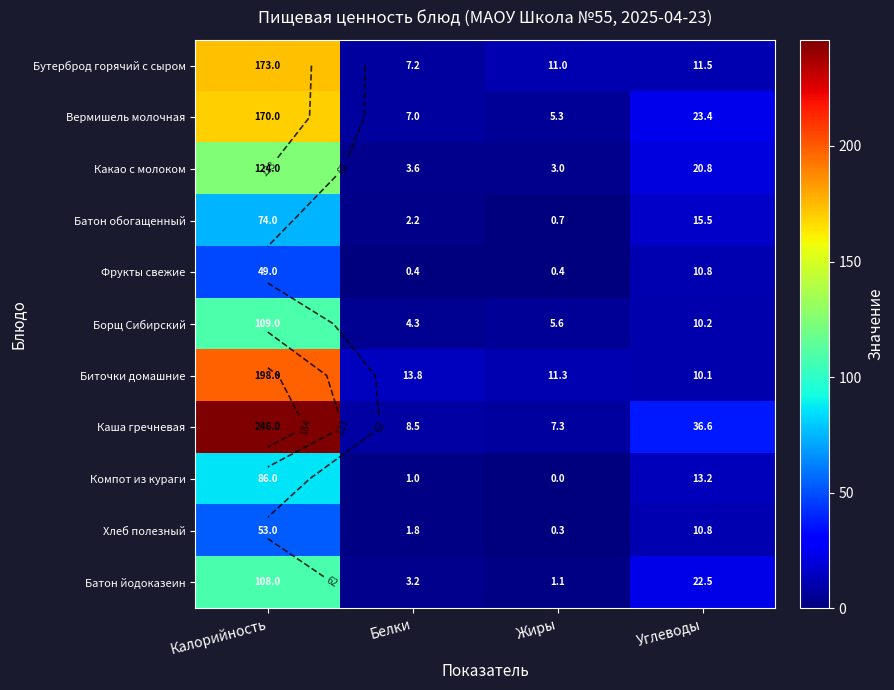

What value does the Биточки домашние series have at Калорийность?

198.0